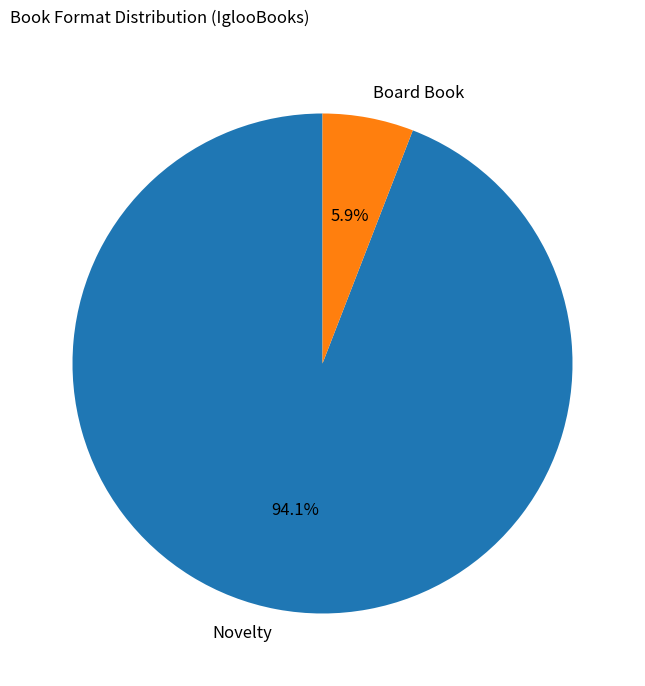

How many segments does this pie chart have?

2